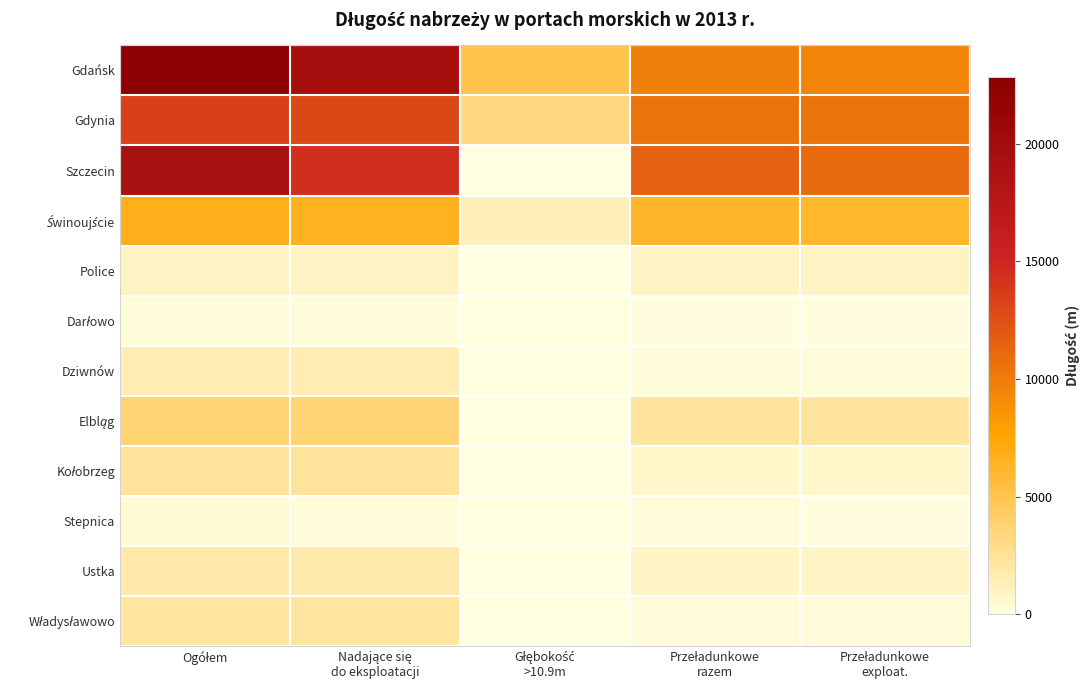

How many distinct data groups are displayed?

12